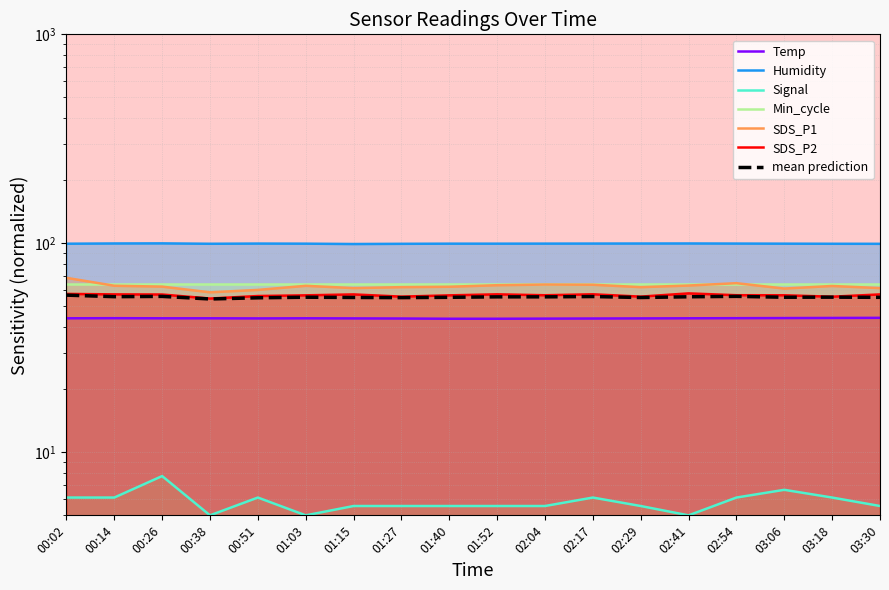

True or false: Humidity and SDS_P1 intersect in this chart.

False